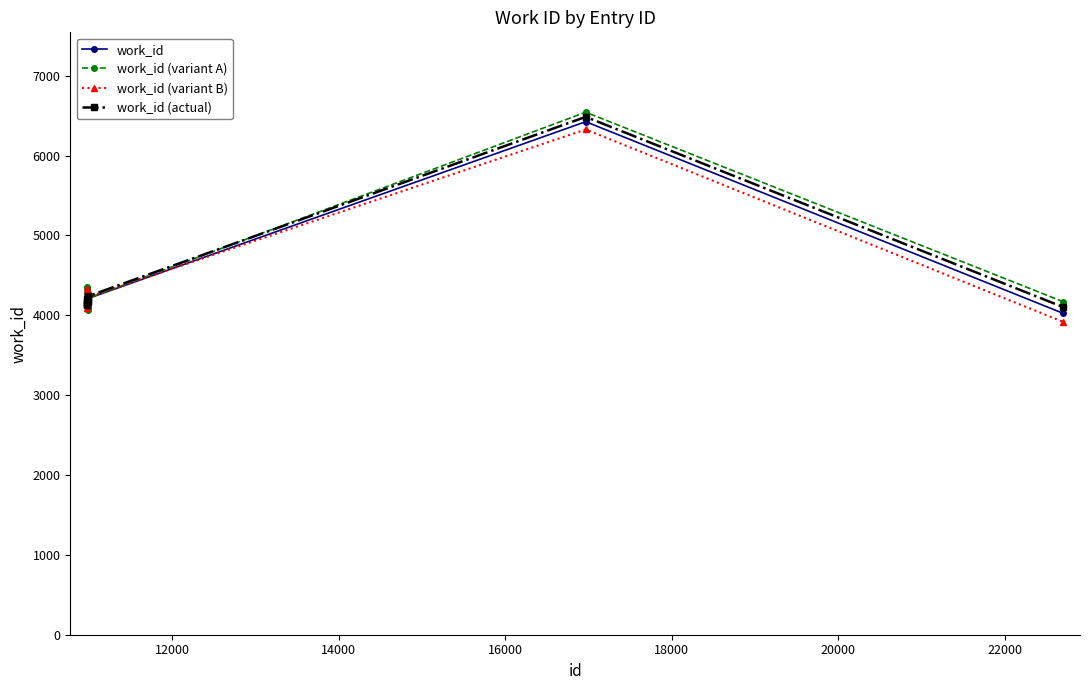

True or false: work_id (variant B) has more than 0 points higher than both neighbors.

True